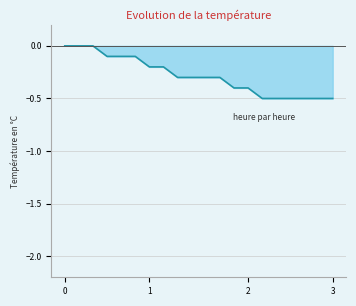

What is the value of the 12th point from the left?

-0.3